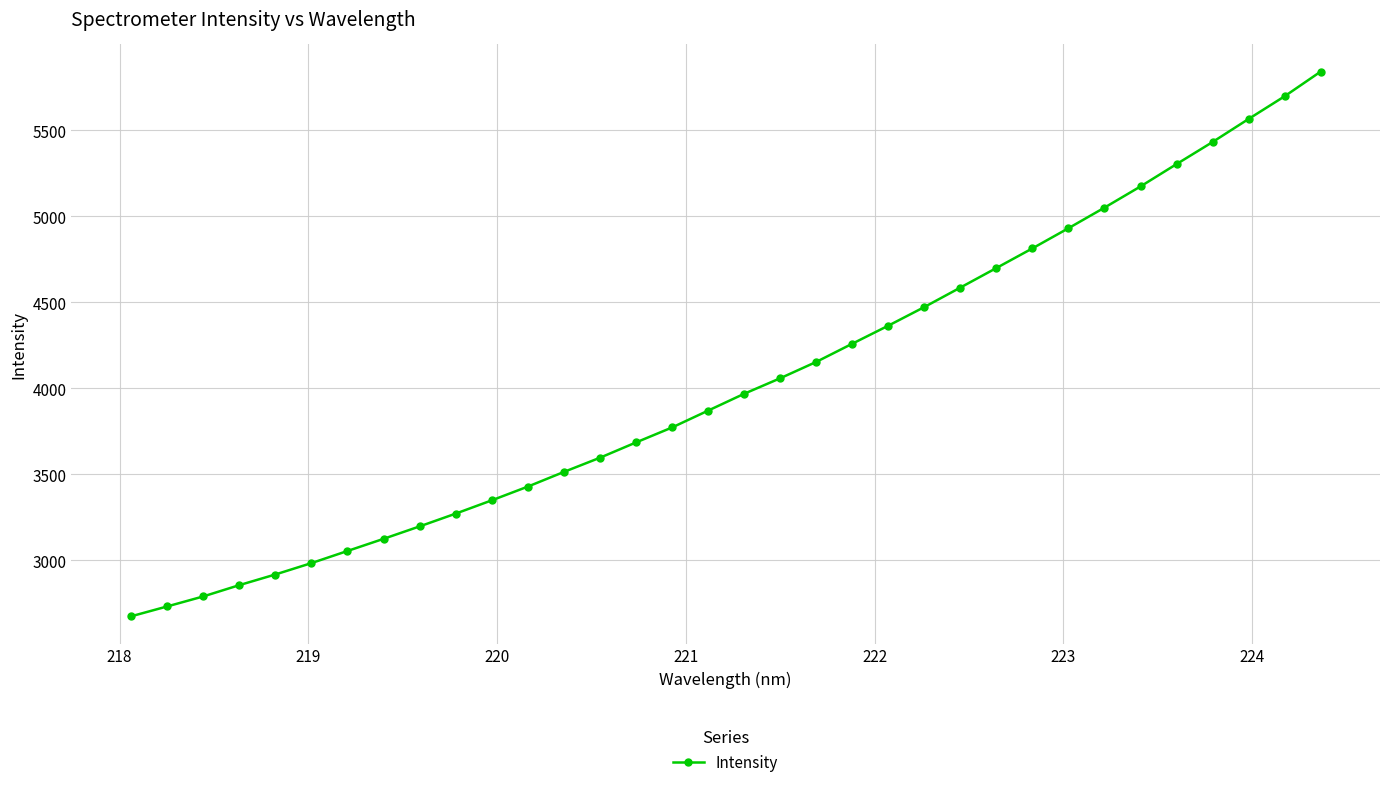

What is the greatest value displayed?

5838.9